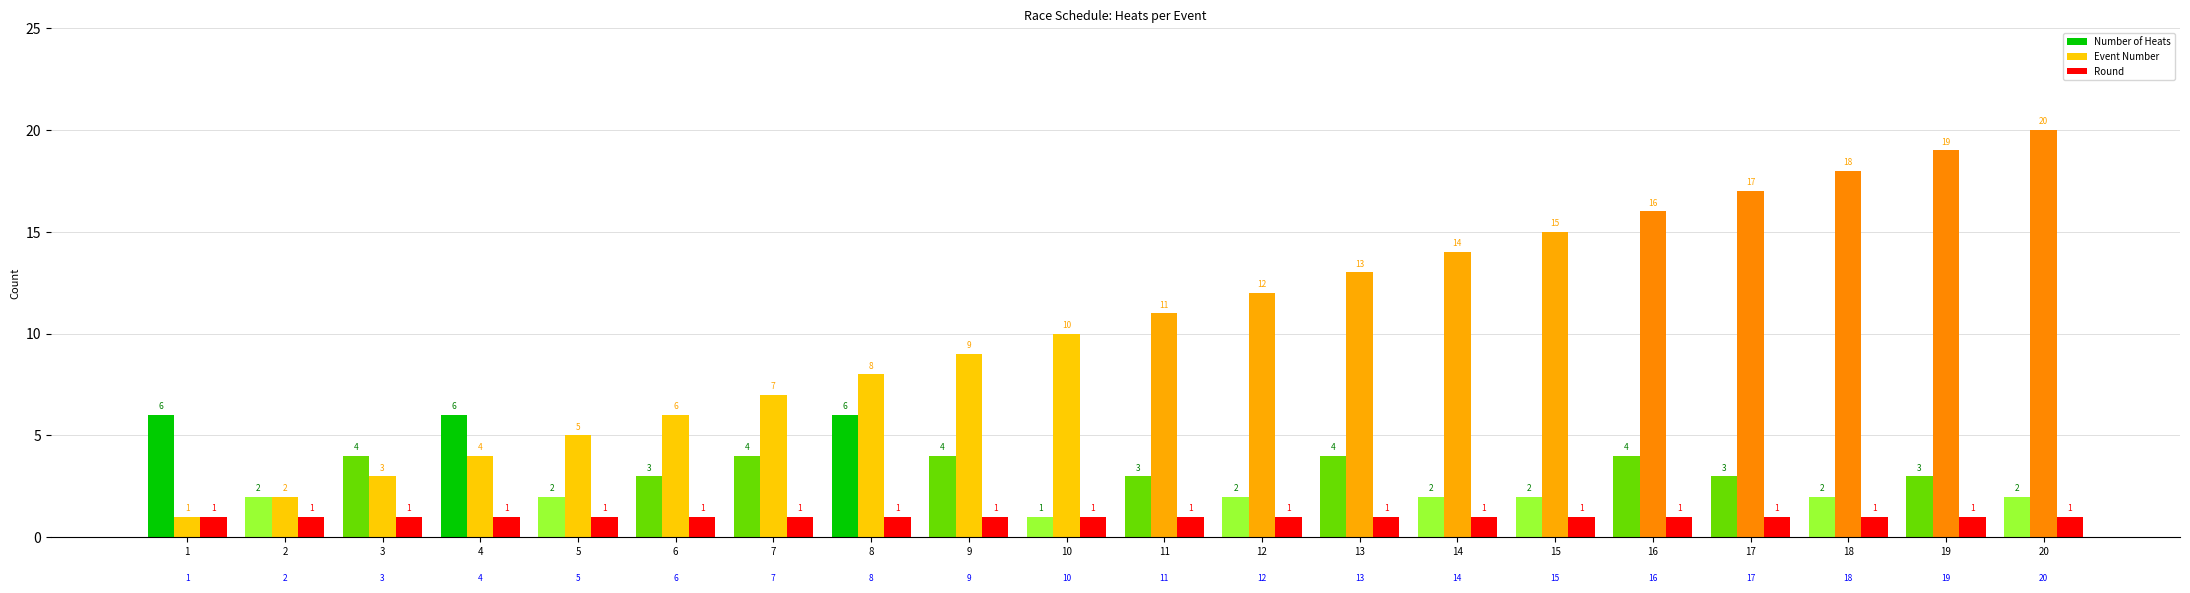

Which category has the lowest value in the Number of Heats series?

10